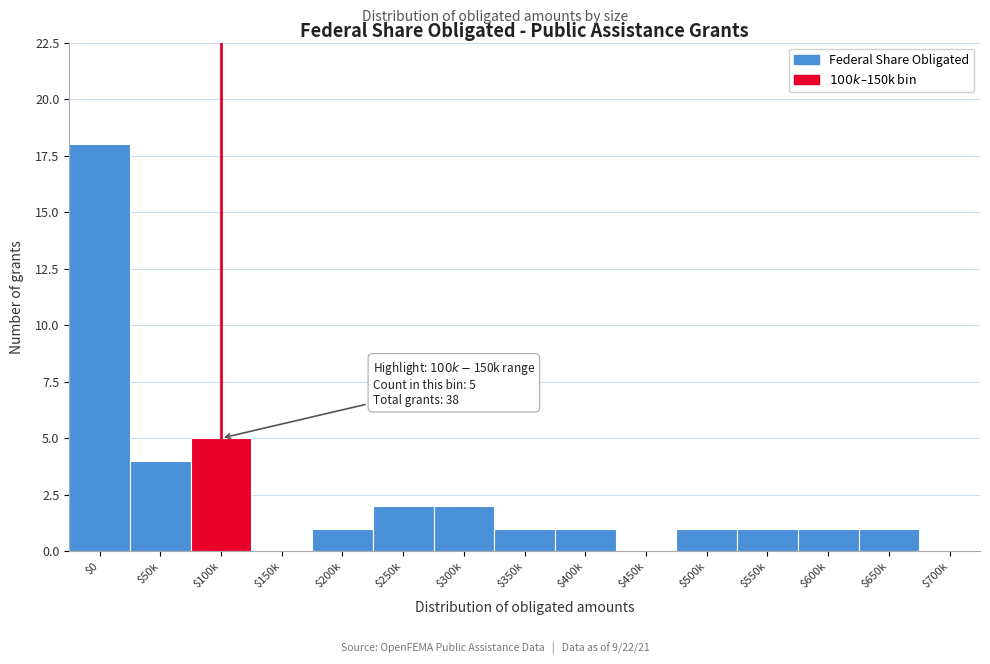

At which category does the chart reach its peak across all series?

$0